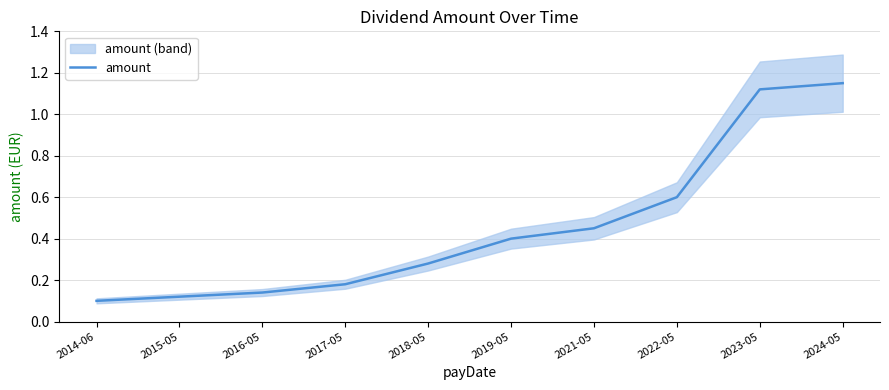

What is the sum of the values at 2017-05 and 2023-05?

1.3